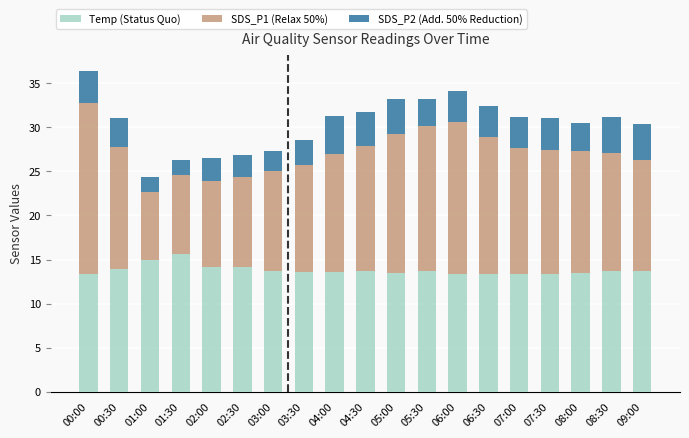

What is the total value across all series at 09:00?

30.4